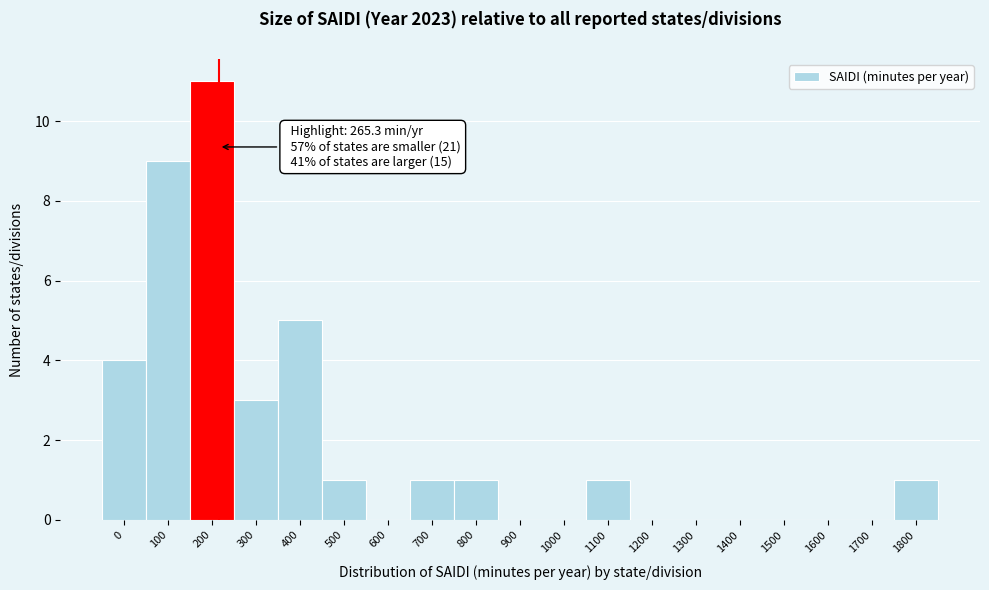

Reading left to right, transcribe all the data shown in this chart.

0=4	100=9	200=11	300=3	400=5	500=1	600=0	700=1	800=1	900=0	1000=0	1100=1	1200=0	1300=0	1400=0	1500=0	1600=0	1700=0	1800=1